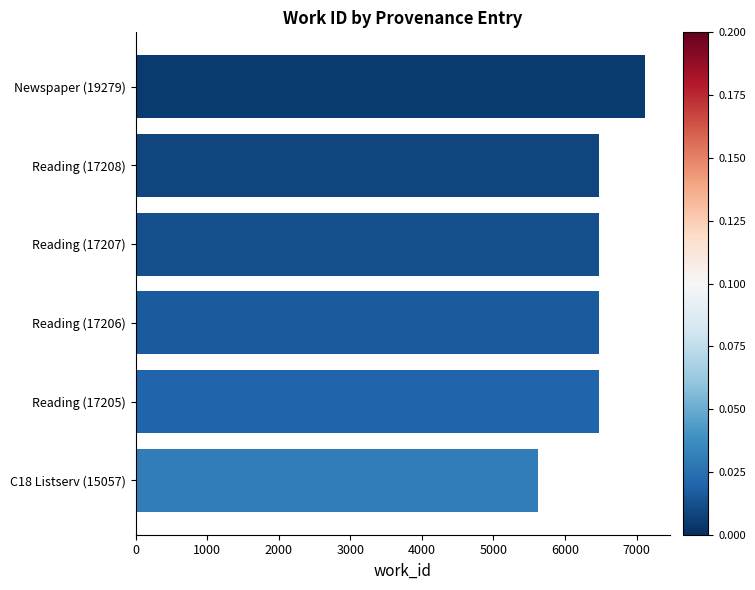

Approximately how many times larger is the value at Reading (17205) compared to C18 Listserv (15057)?

1.1